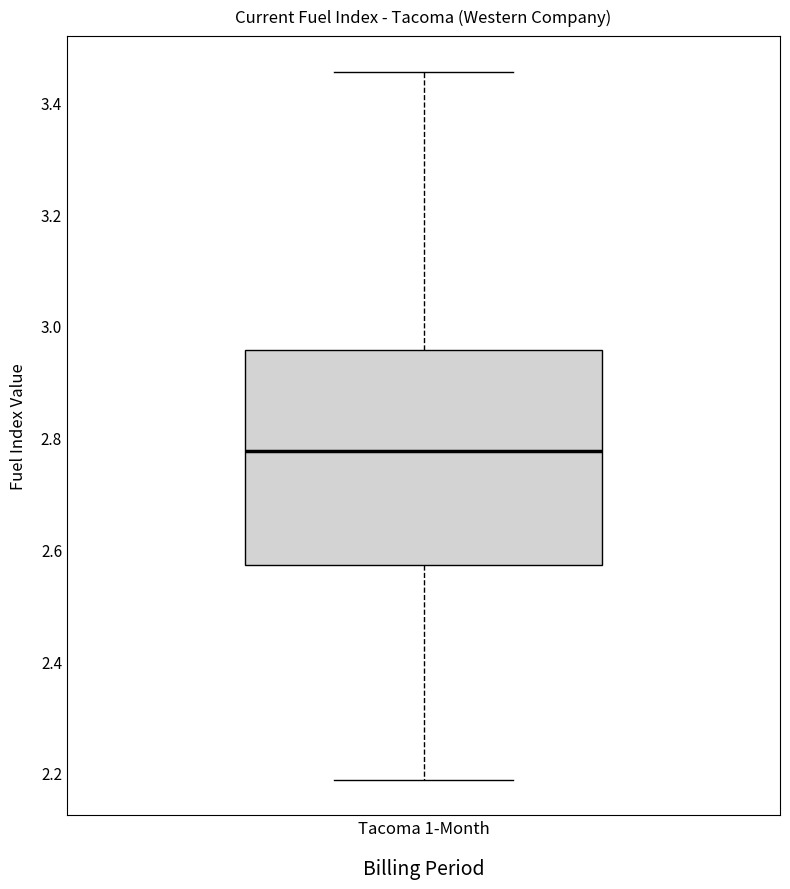

Where is the lower edge of the box for Tacoma 1-Month on the y-axis? The values are not printed on the chart, so give them approximately, as read against the axis.

2.58